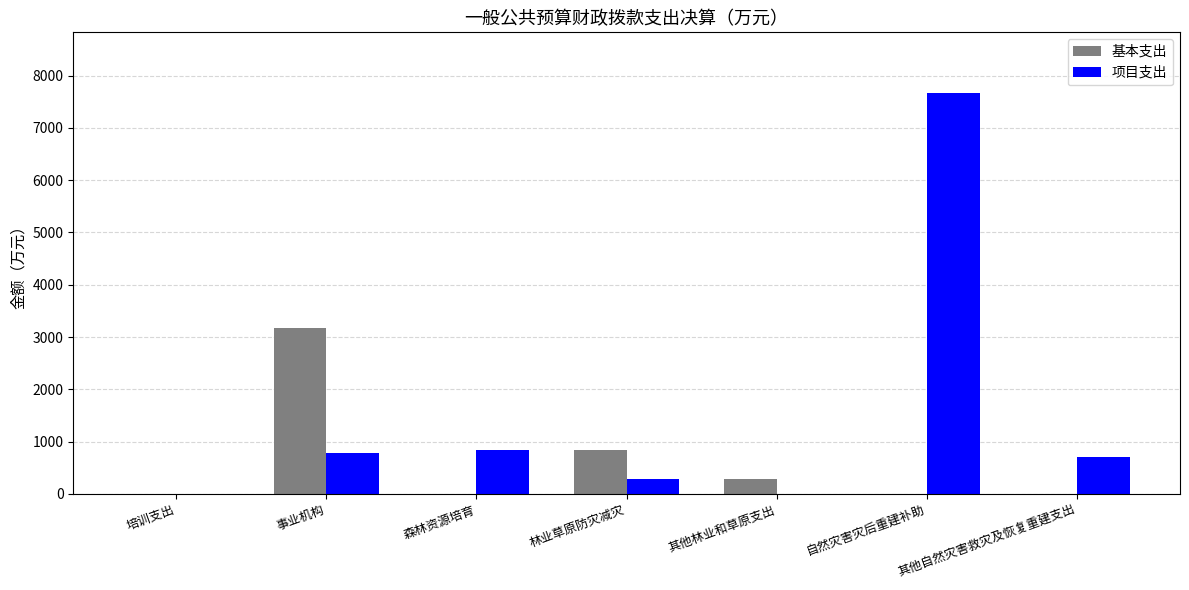

At which label does 项目支出 reach its peak?

自然灾害灾后重建补助